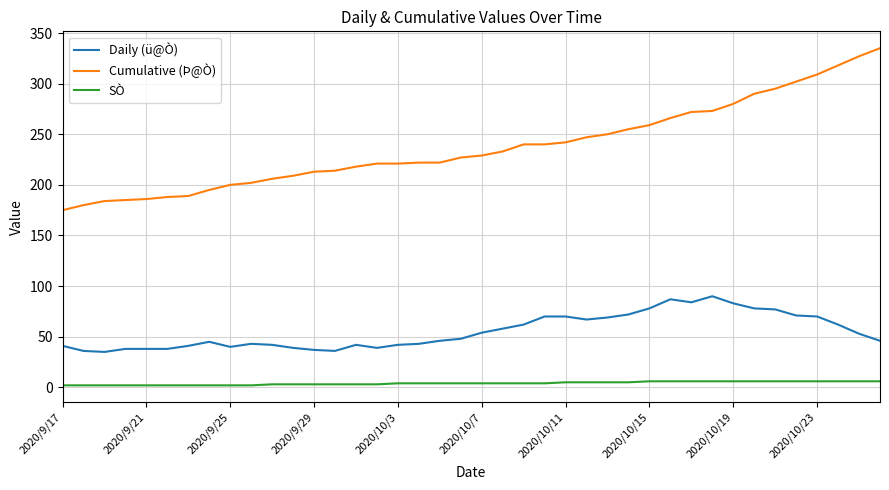

True or false: SÒ and Cumulative (Þ@Ò) cross at least once.

False